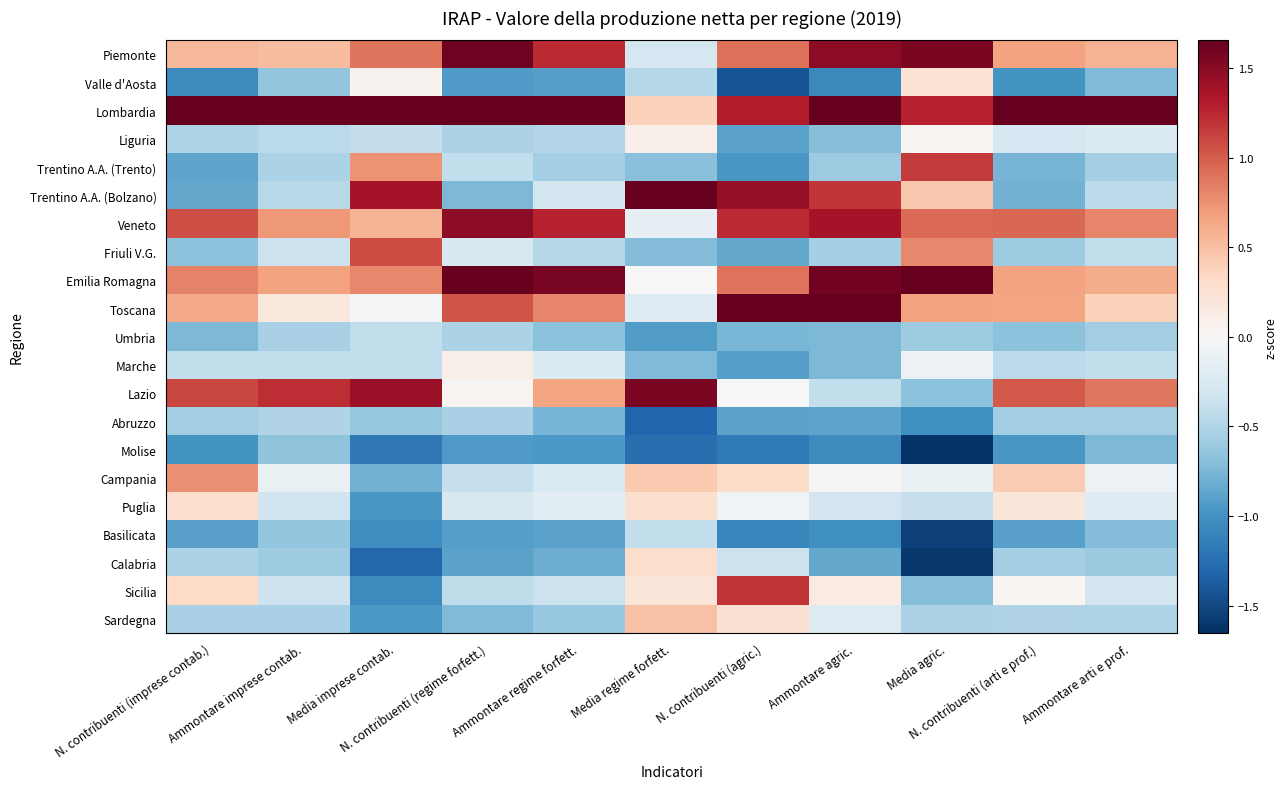

Rank the series by their maximum value, from highest to lowest.

Lombardia, Trentino A.A. (Bolzano), Toscana, Emilia Romagna, Piemonte, Lazio, Veneto, Sicilia, Trentino A.A. (Trento), Friuli V.G., Campania, Sardegna, Calabria, Puglia, Valle d'Aosta, Marche, Liguria, Basilicata, Umbria, Abruzzo, Molise